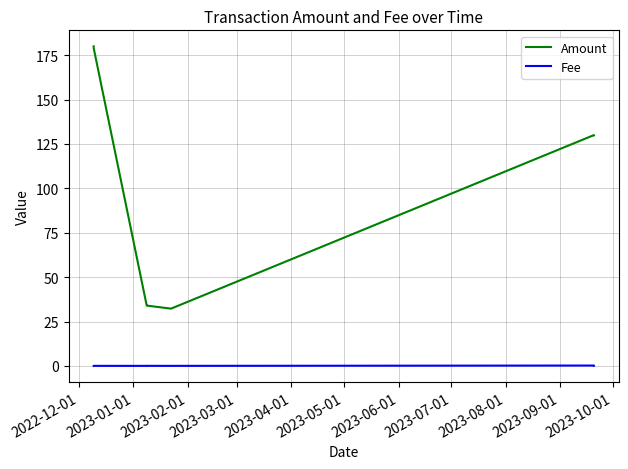

What is the greatest value displayed?

180.0